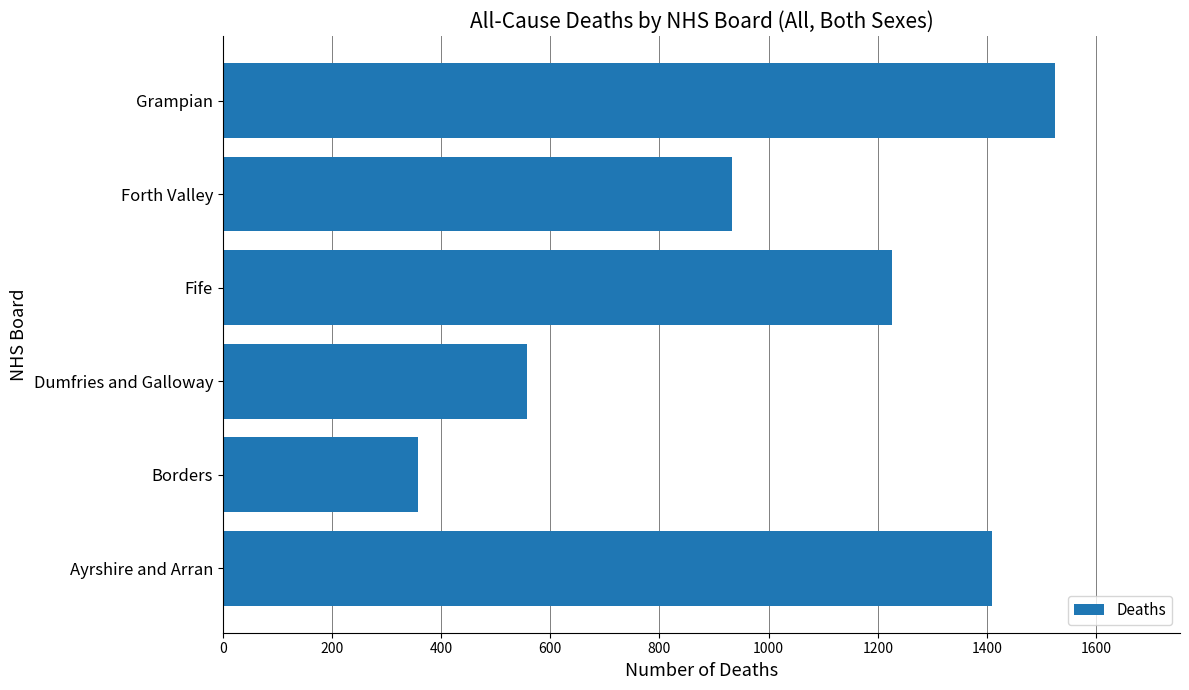

List the labels in order of value, smallest first.

Borders, Dumfries and Galloway, Forth Valley, Fife, Ayrshire and Arran, Grampian